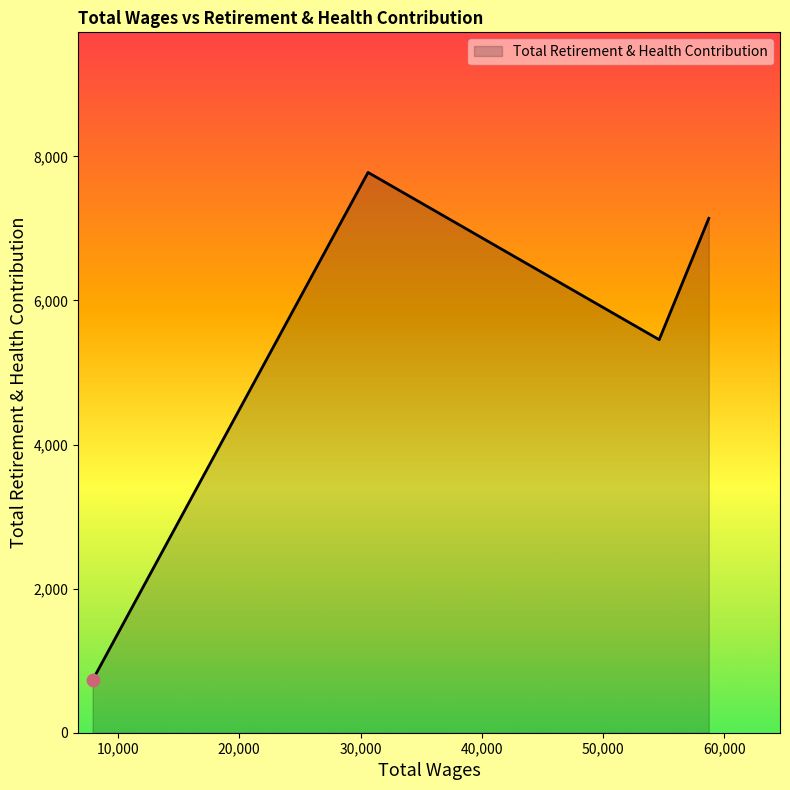

What is the maximum value shown in the chart?

7778